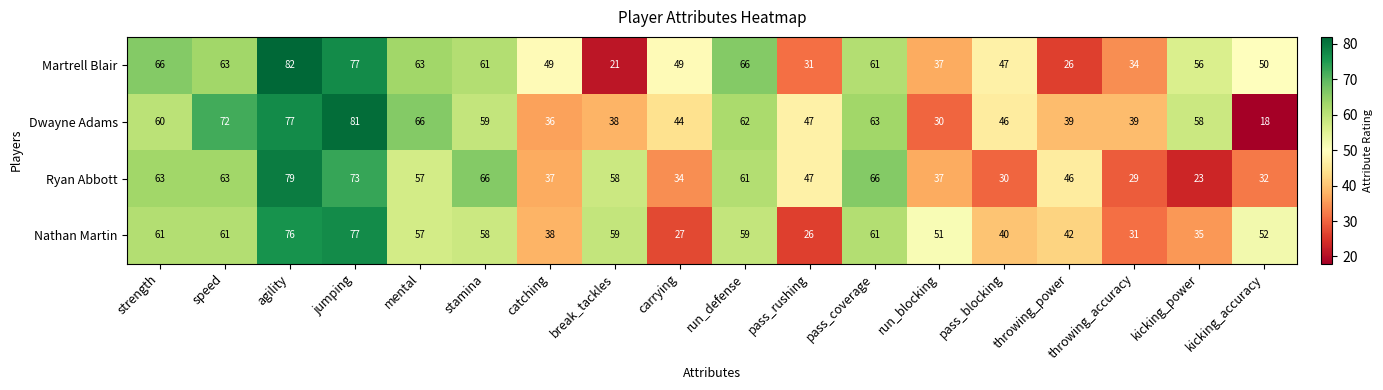

List the series in order of their peak value, lowest first.

Nathan Martin, Ryan Abbott, Dwayne Adams, Martrell Blair